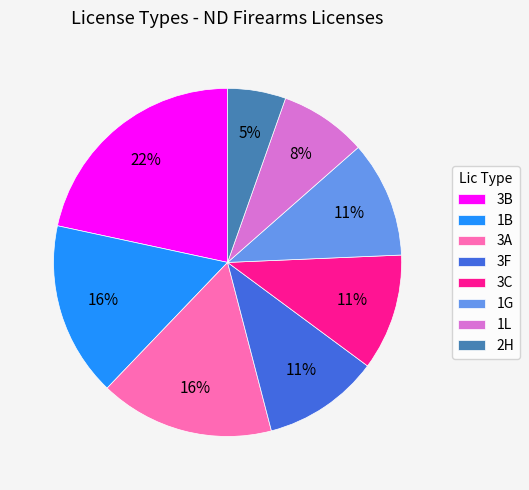

Is there any slice that represents more than half of the pie?

No